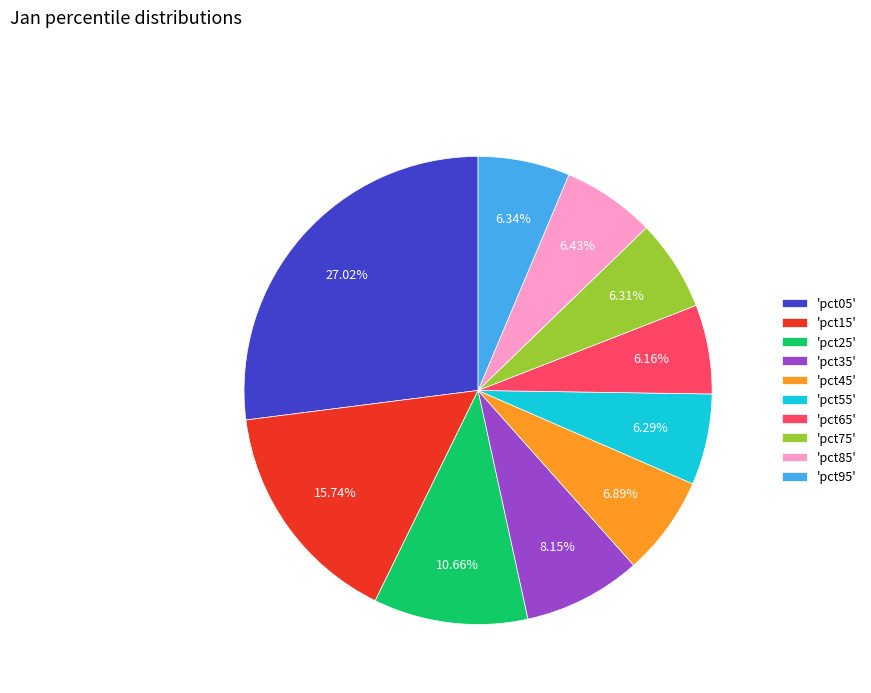

To the nearest percent, what is the difference between the largest and smallest slice percentages?

21%